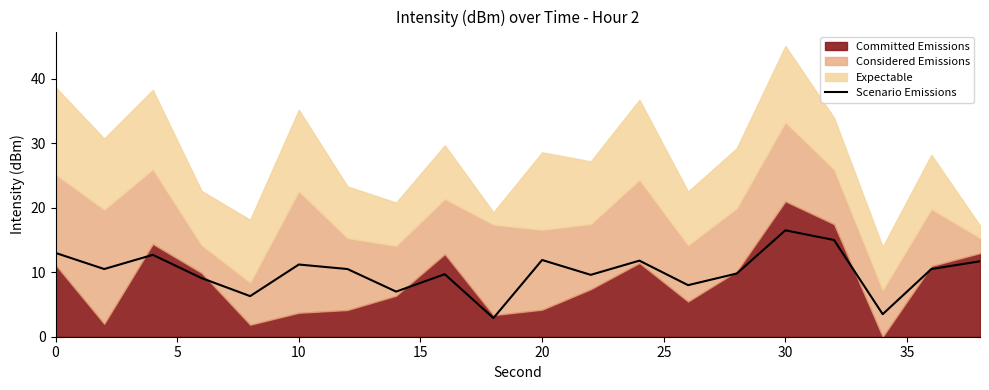

True or false: Scenario Emissions has a value of 27.3 at 30.

False